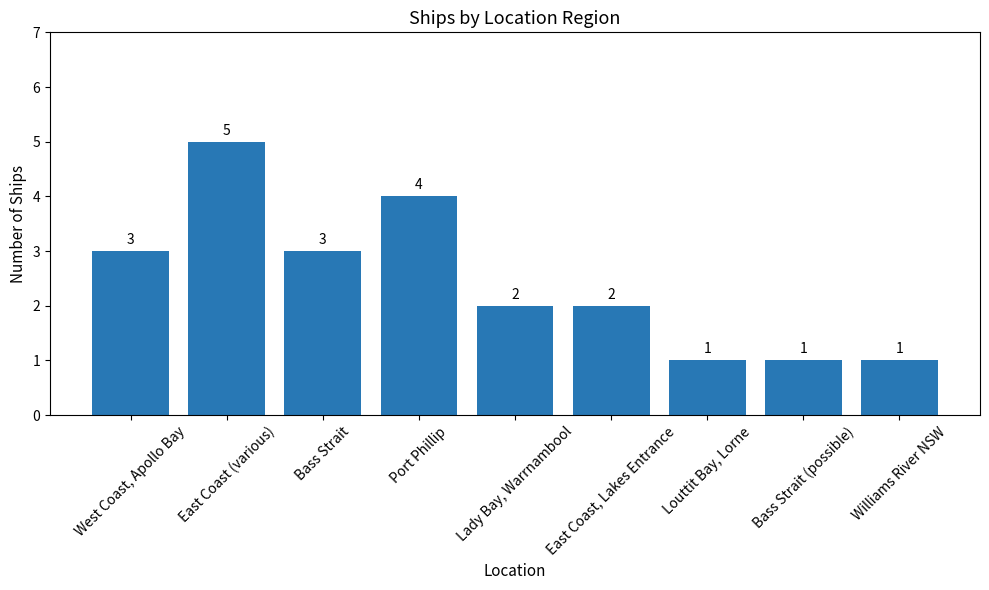

Reading left to right, list all the values displayed in this chart.

West Coast, Apollo Bay=3	East Coast (various)=5	Bass Strait=3	Port Phillip=4	Lady Bay, Warrnambool=2	East Coast, Lakes Entrance=2	Louttit Bay, Lorne=1	Bass Strait (possible)=1	Williams River NSW=1